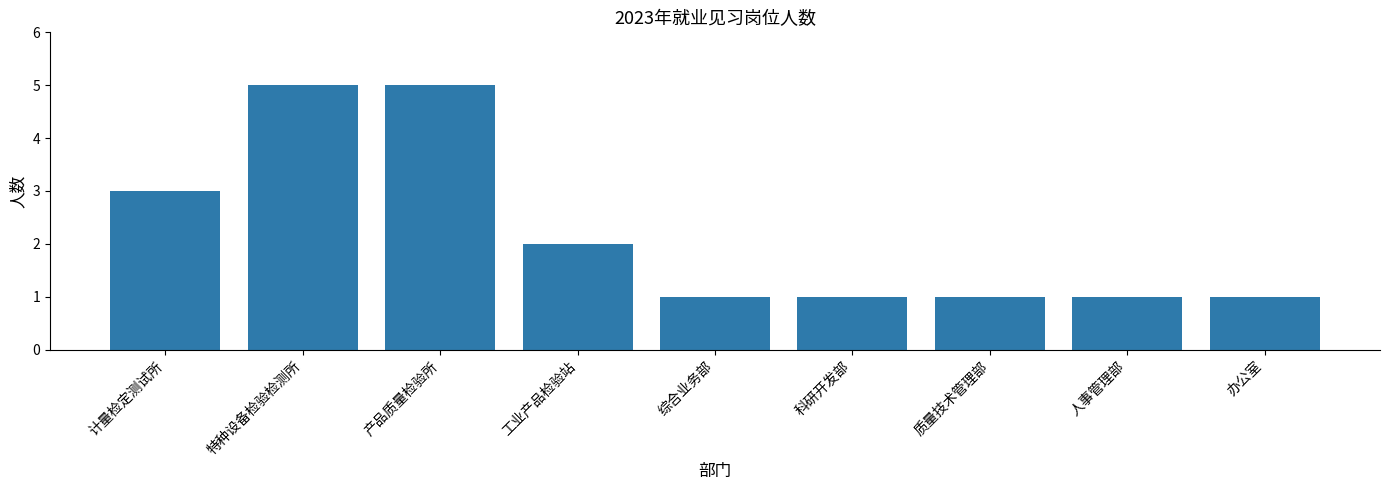

Is it true that the value at 计量检定测试所 is 1?

False